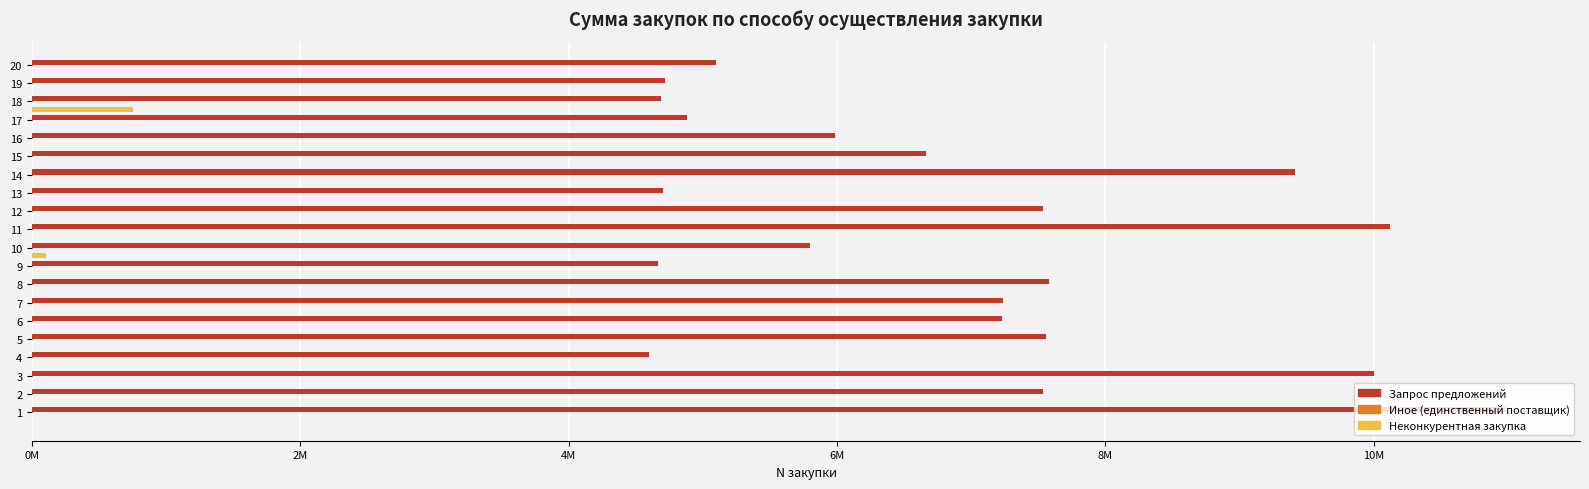

How many bars are there in total?

60